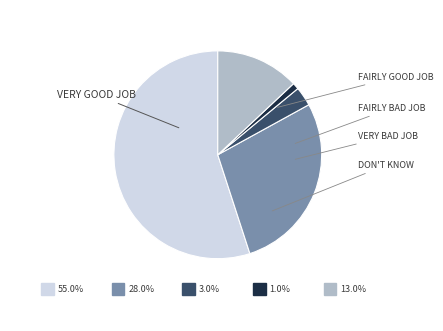

Rank the categories by value from highest to lowest.

Very good job, Fairly good job, Don't know, Fairly bad job, Very bad job